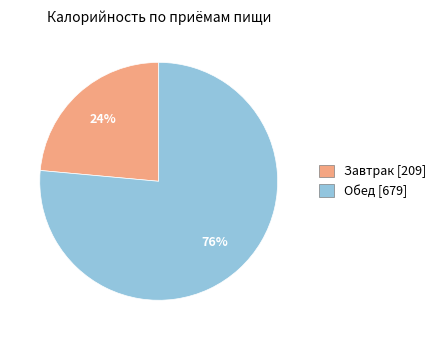

Count the number of slices in the pie.

2